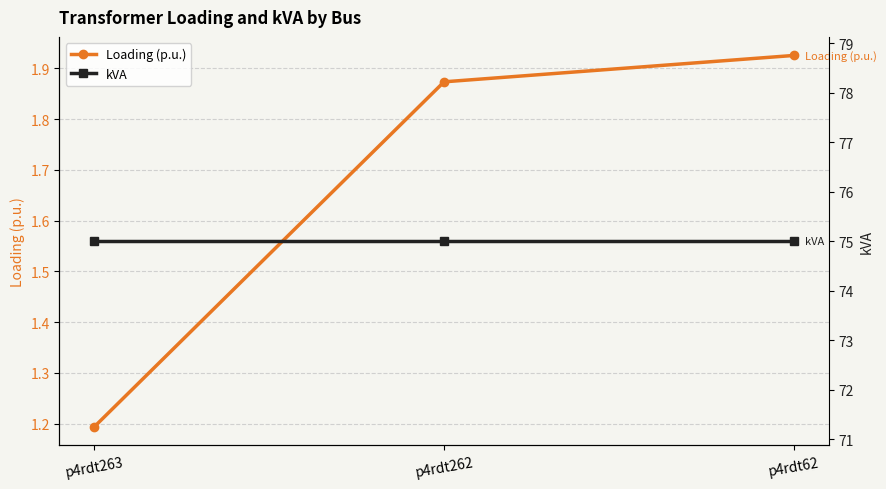

At how many categories does at least one series exceed 43?

3